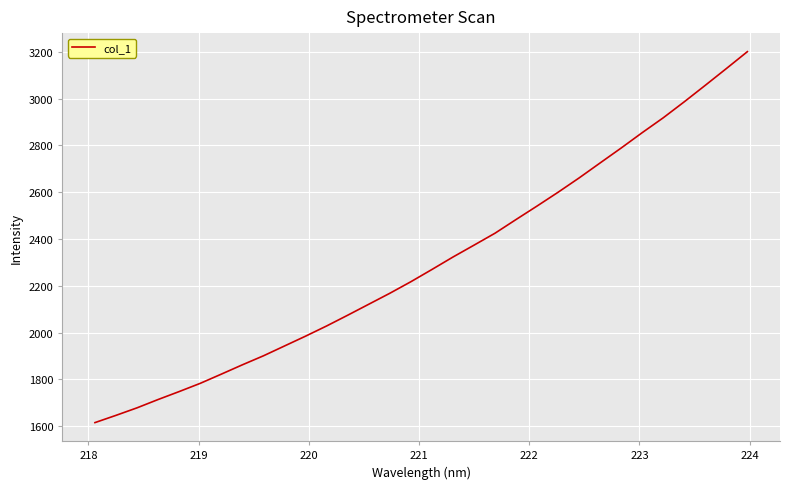

What is the minimum value shown in the chart?

1615.1